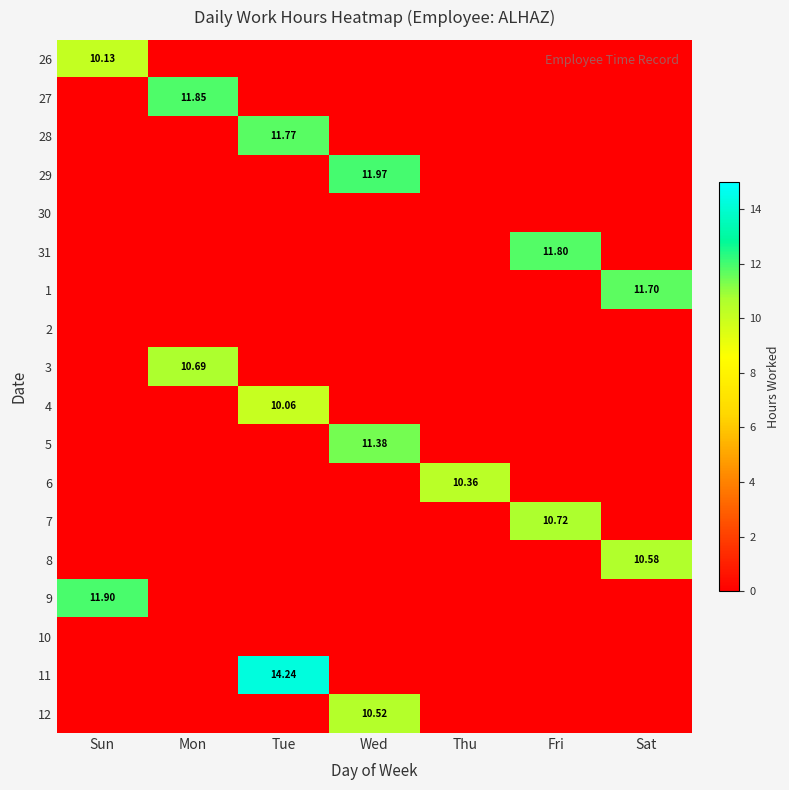

Which category has the highest value across all series?

Tue